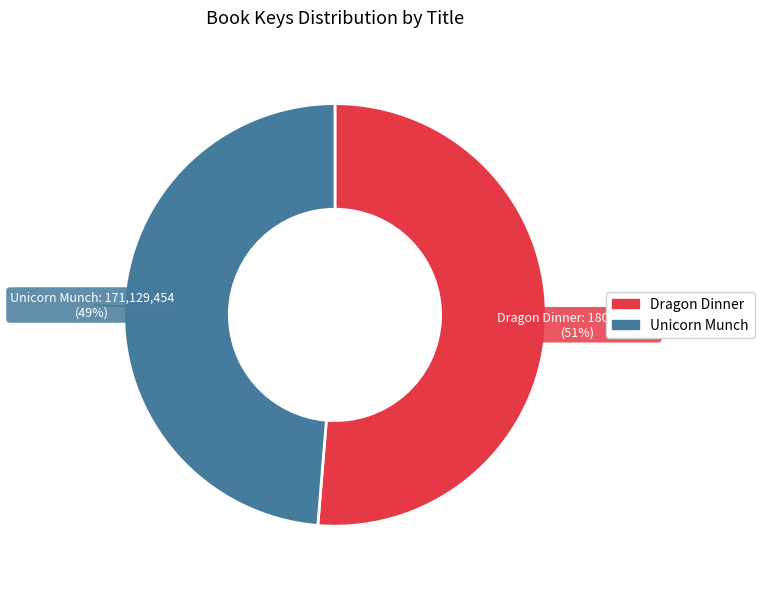

How many segments does this pie chart have?

2